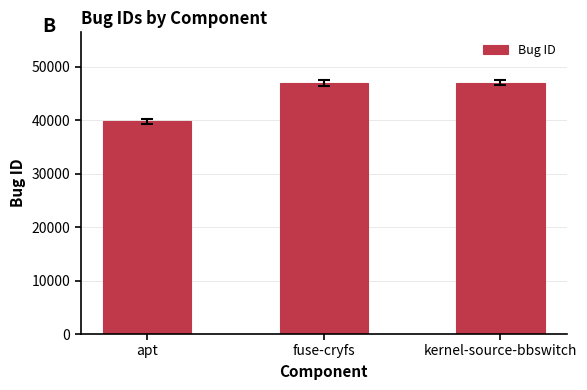

What is the average value?

44623